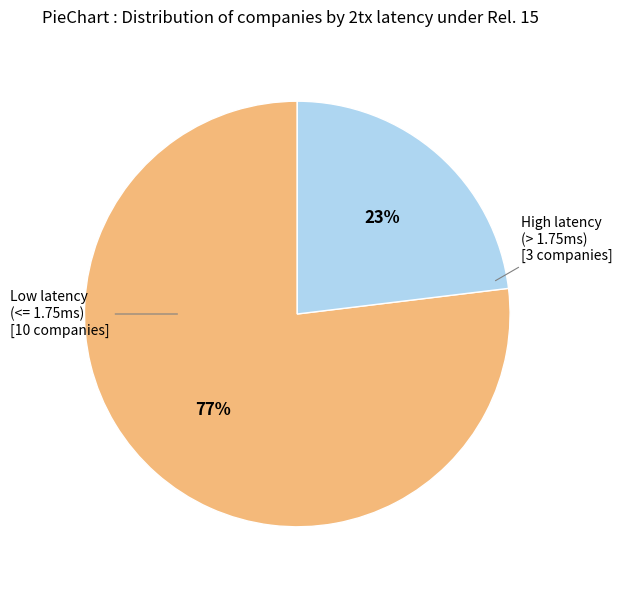

To the nearest percent, what is the average slice percentage?

50%